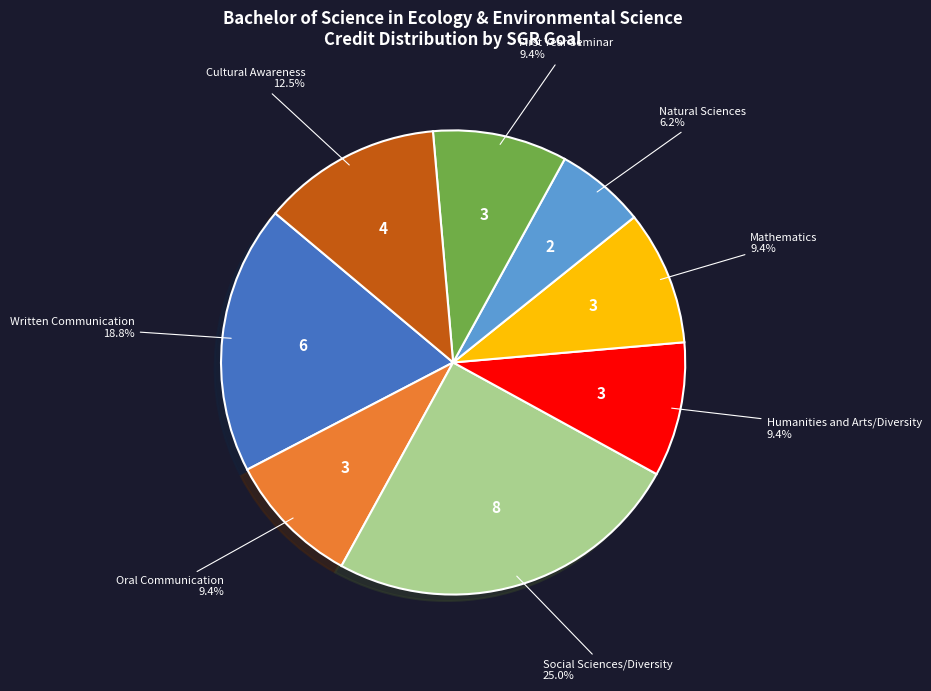

How many segments does this pie chart have?

8